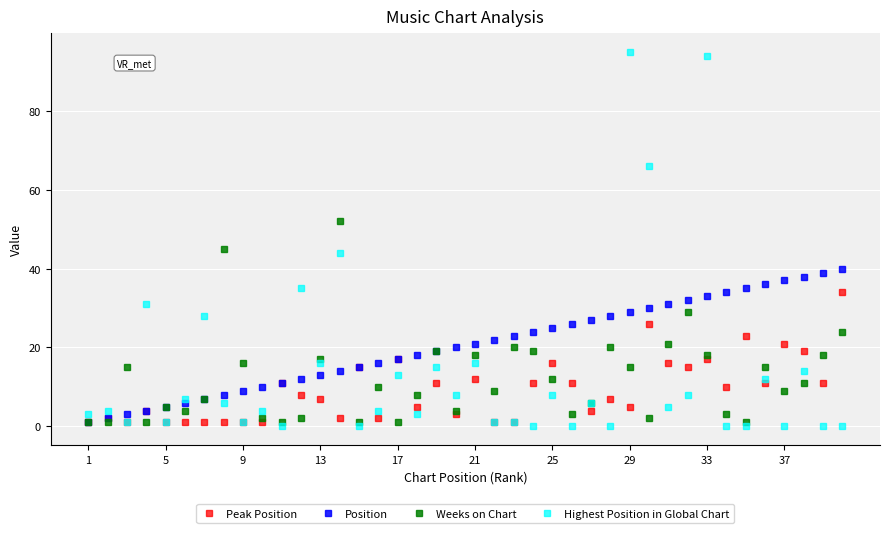

What is the highest value of the Weeks on Chart series?

52